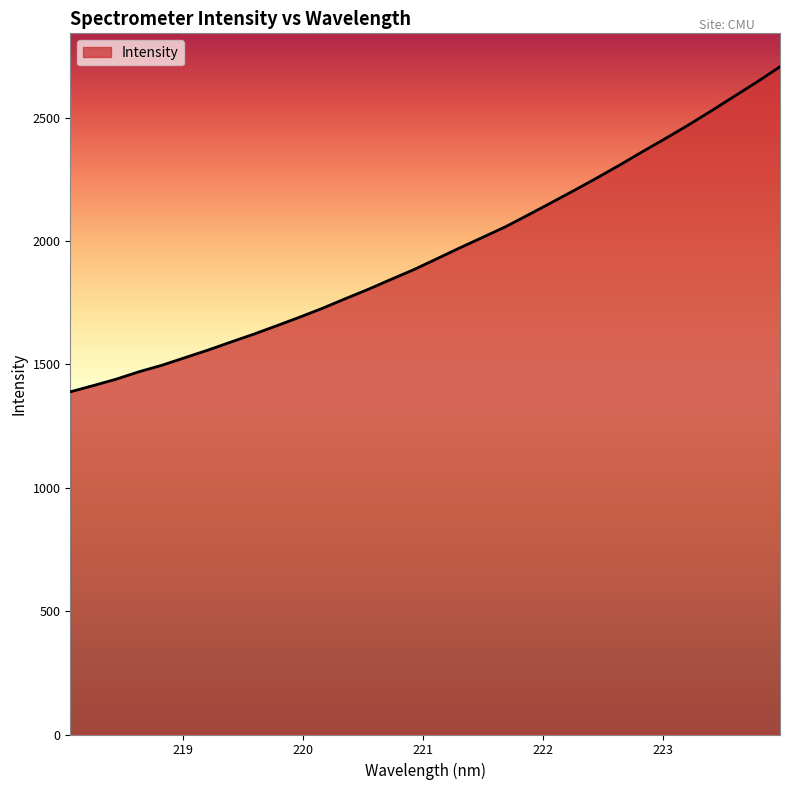

What is the smallest value displayed?

1389.0